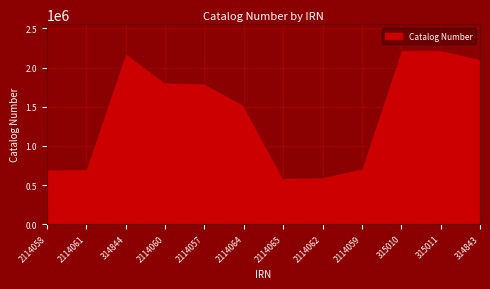

Approximately how many times larger is the value at 2114058 compared to 2114062?

1.2